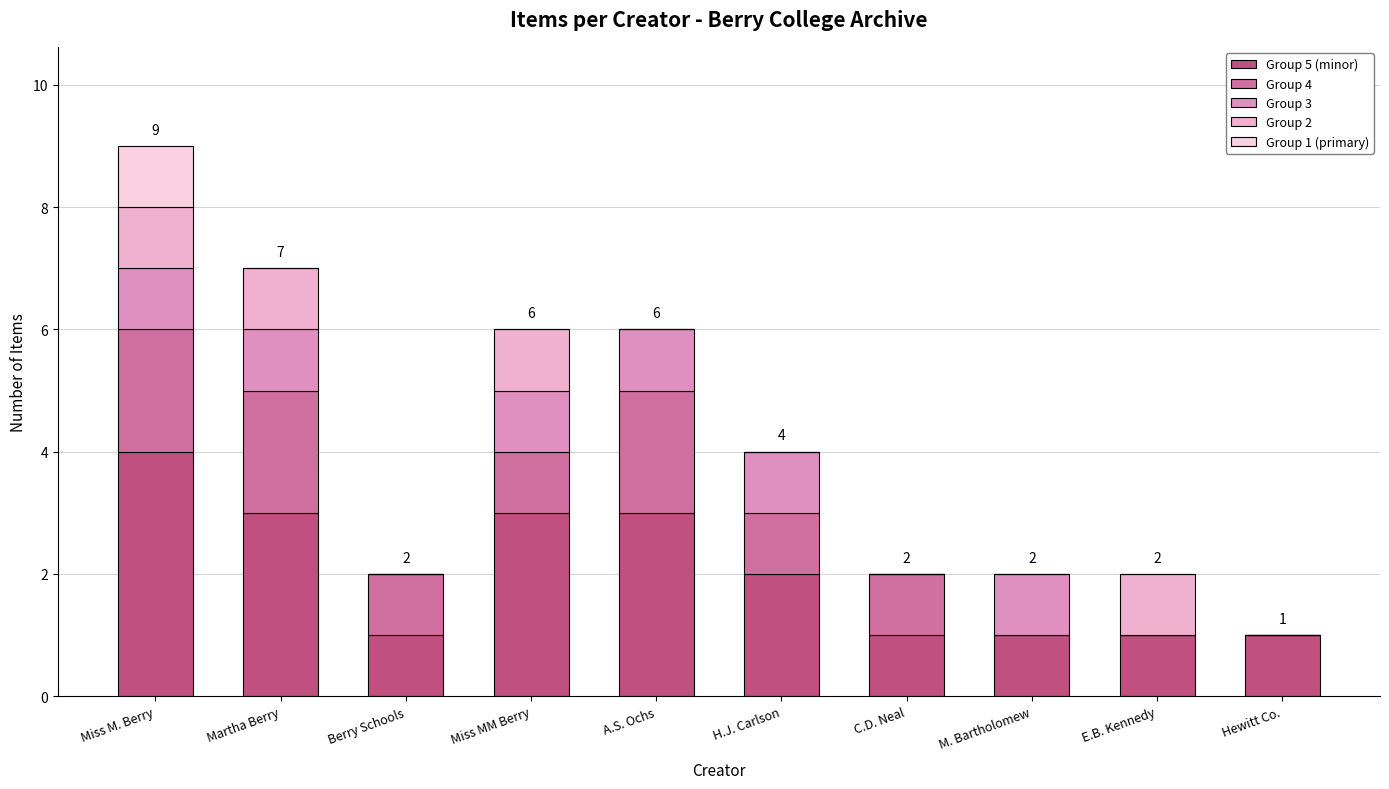

The value of Count (group 1) at Miss MM Berry is 1. True or false?

False